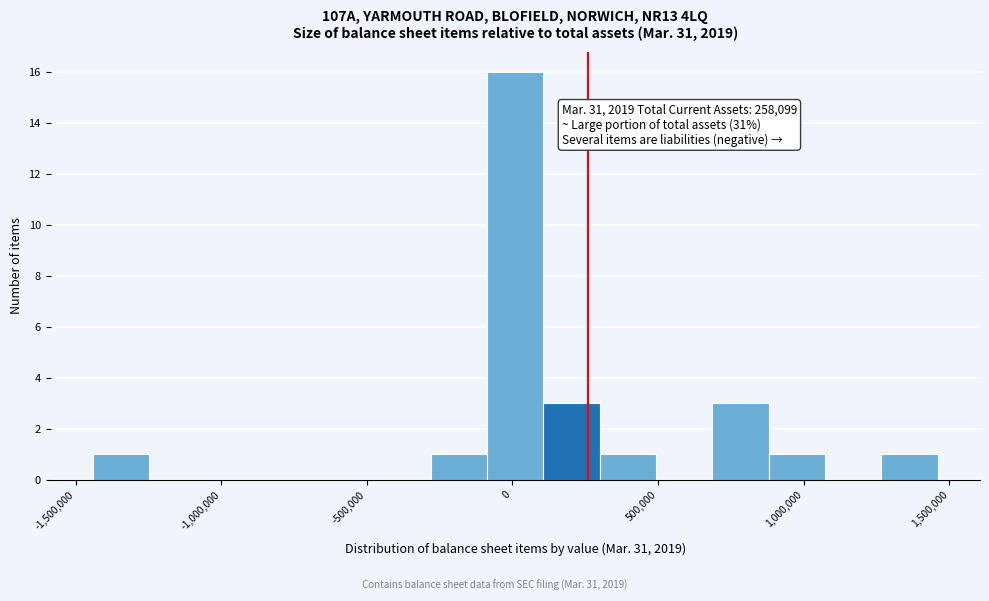

Around what value on the x-axis is the tallest bar? Give the approximate position of its centre, as read against the axis.

0